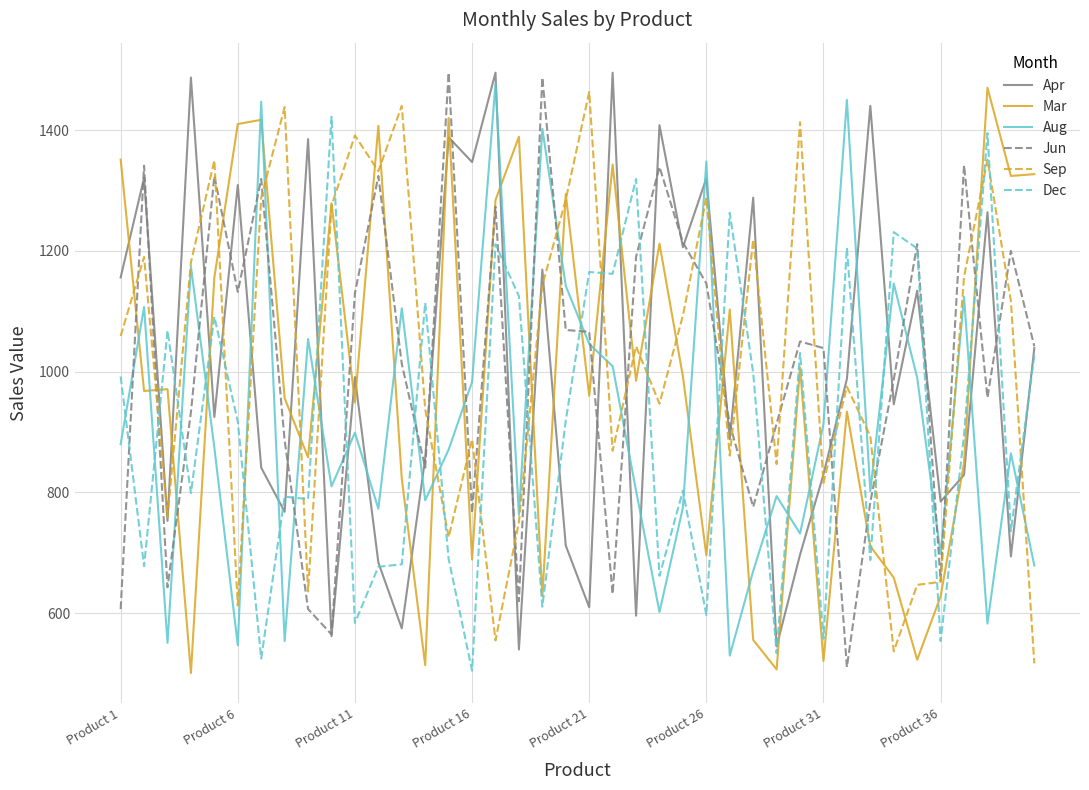

What is the minimum value for Apr?

540